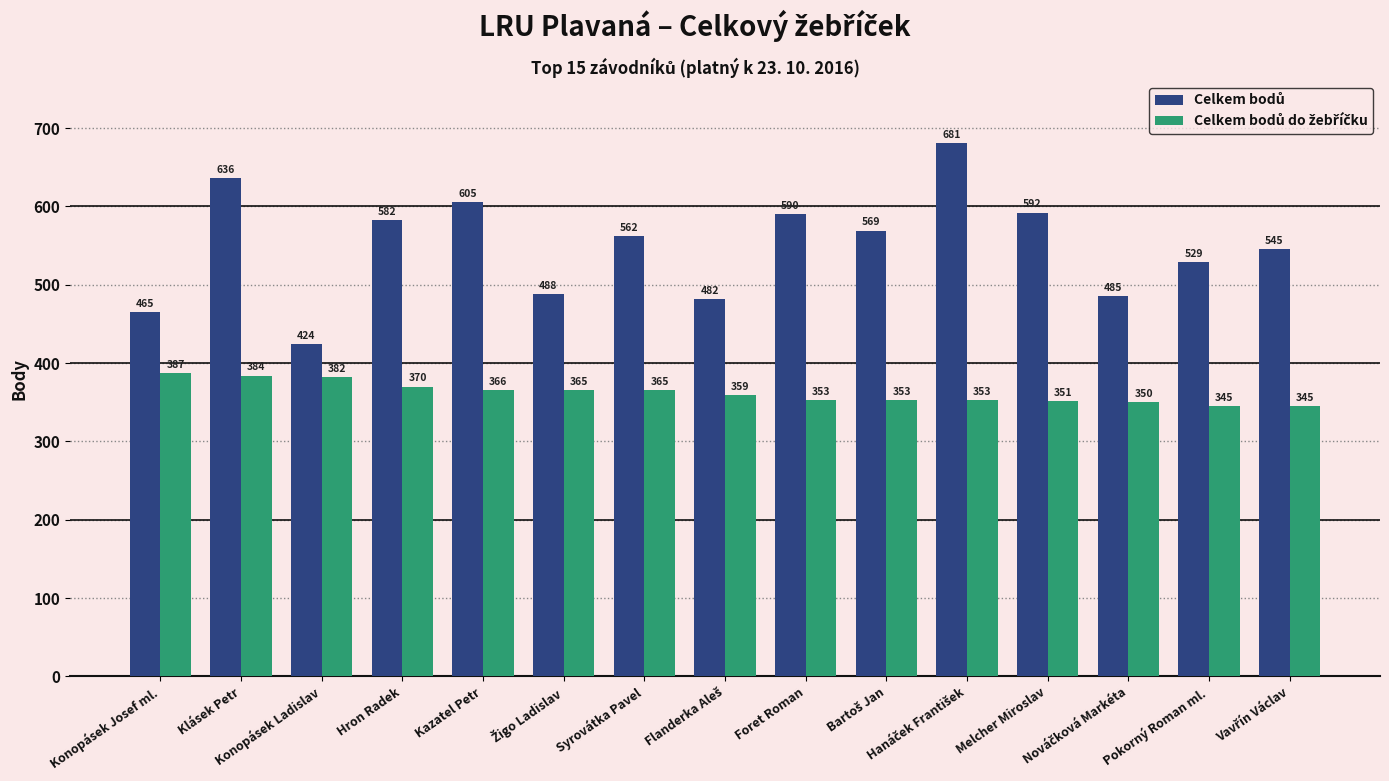

Are the bars grouped side by side (vs. stacked)?

Yes